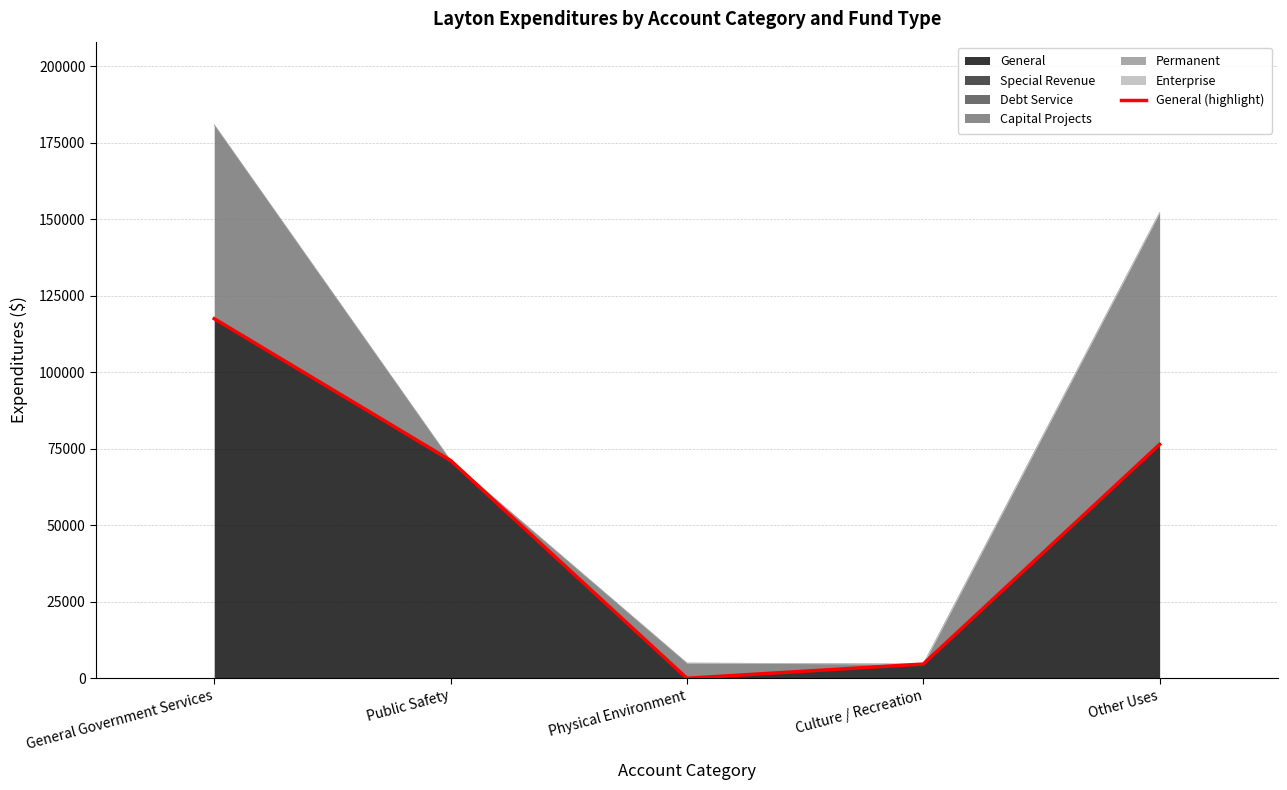

What is the average value?

53947